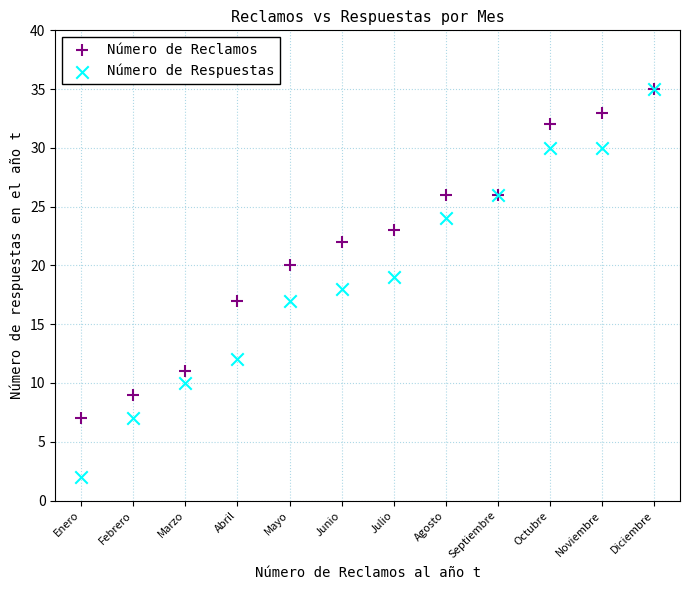

What are all the series names shown in the legend?

Número de Reclamos, Número de Respuestas